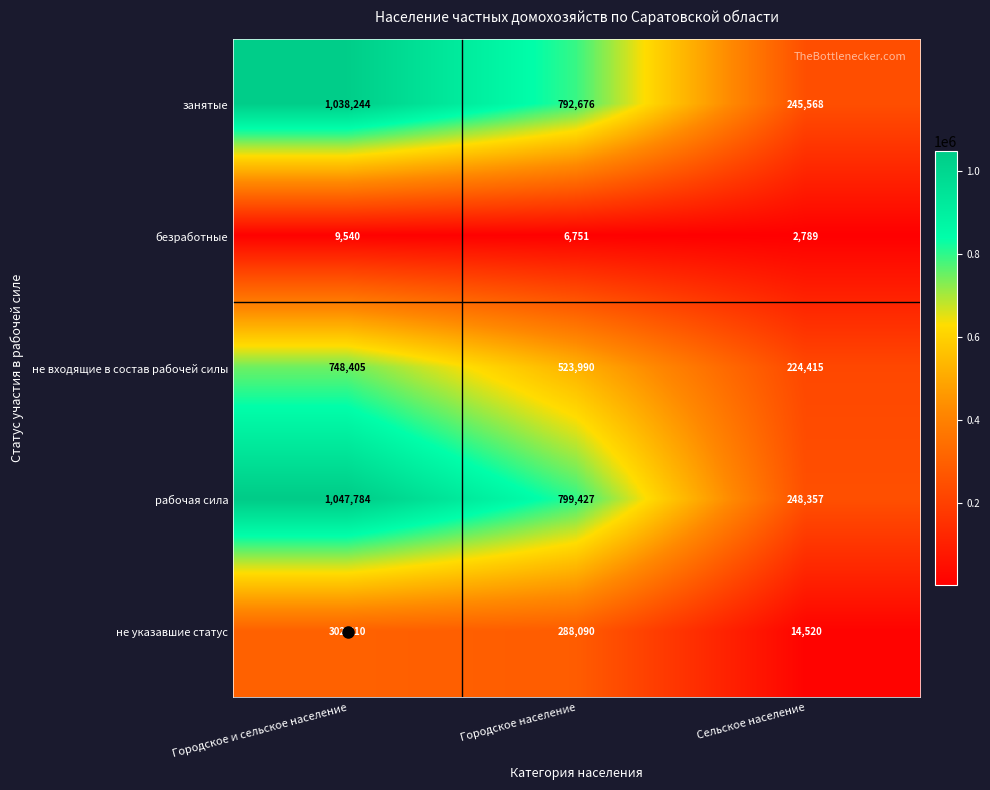

What is the approximate value of безработные at Сельское население?

2789